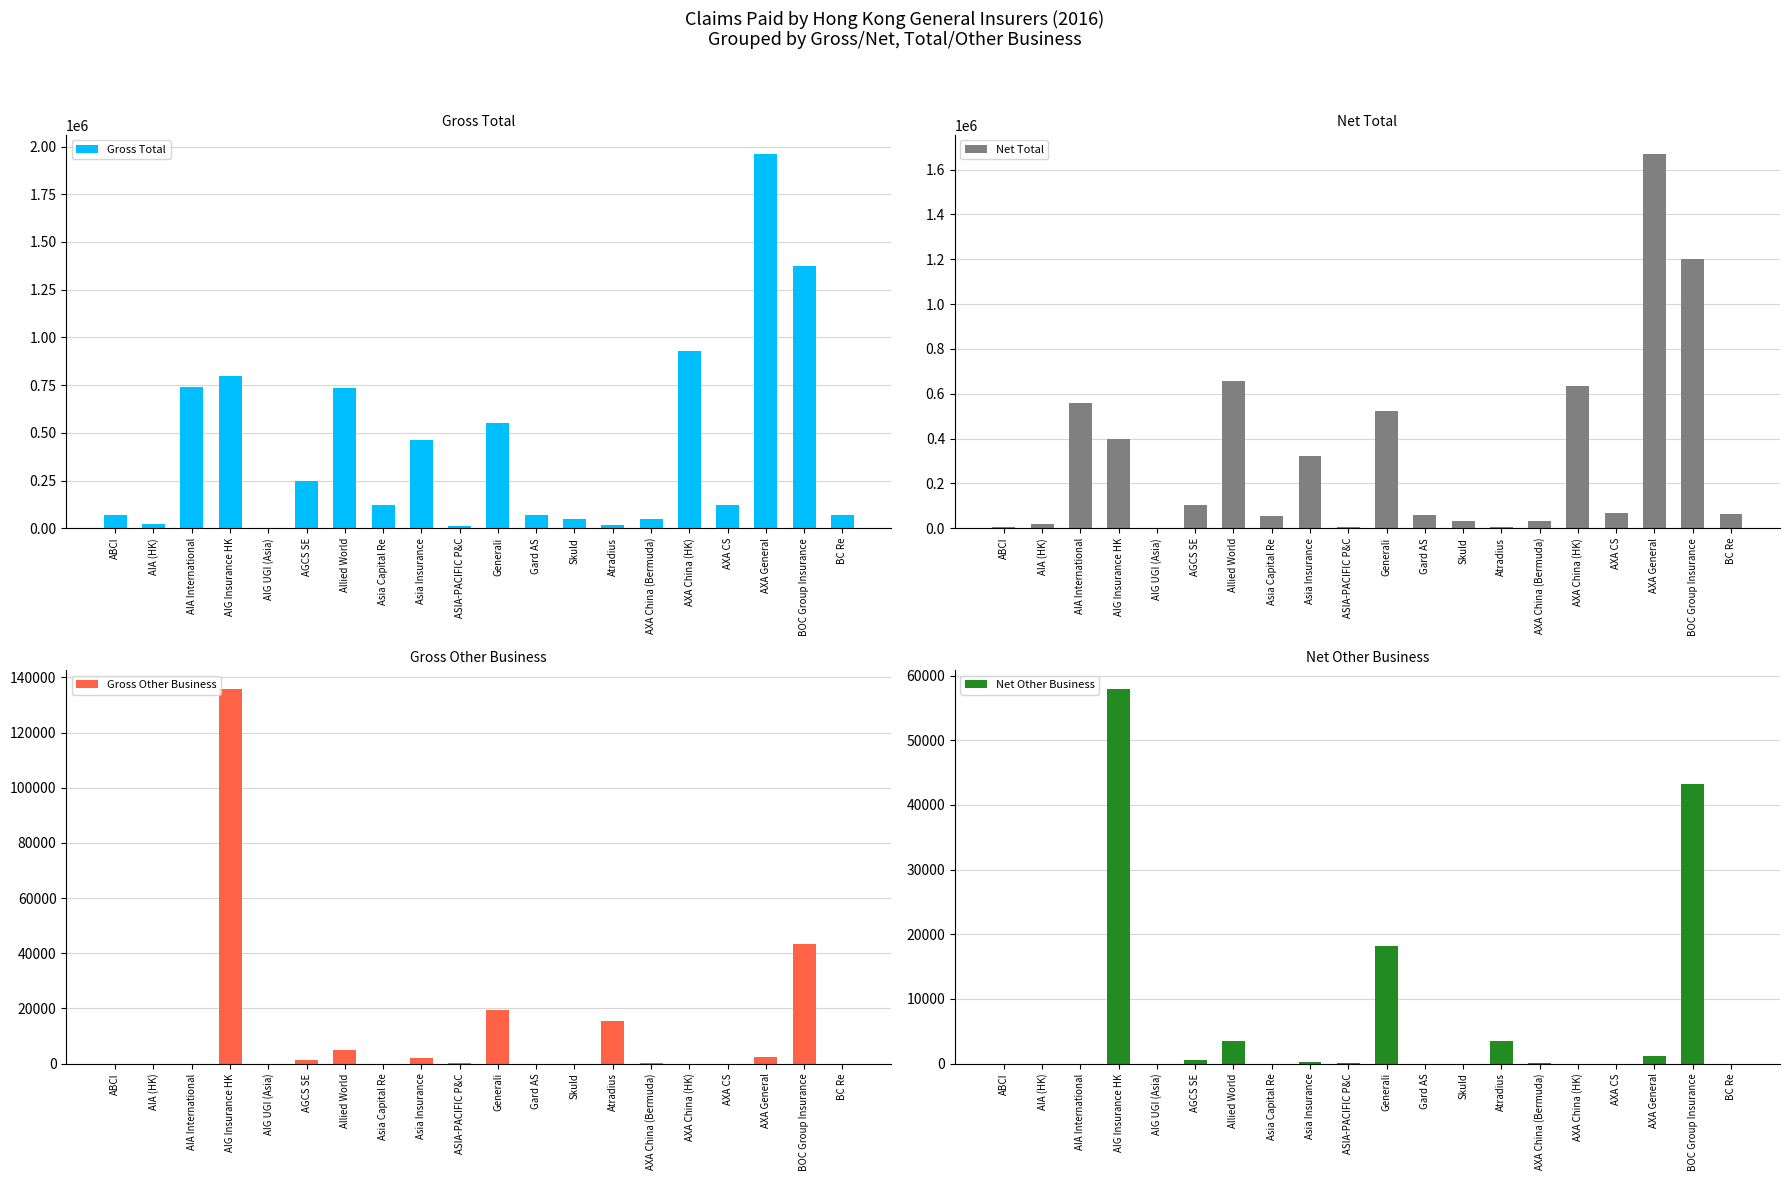

What value does the Gross Other Business series have at Atradius, to the nearest 100?

15300